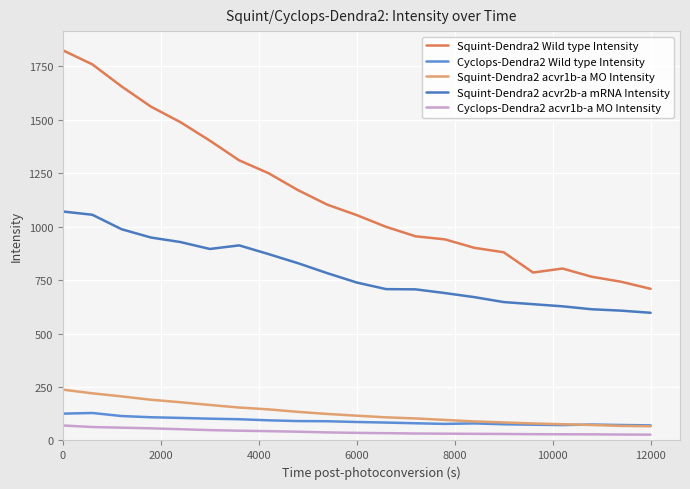

How many categories are shown in the chart?

21